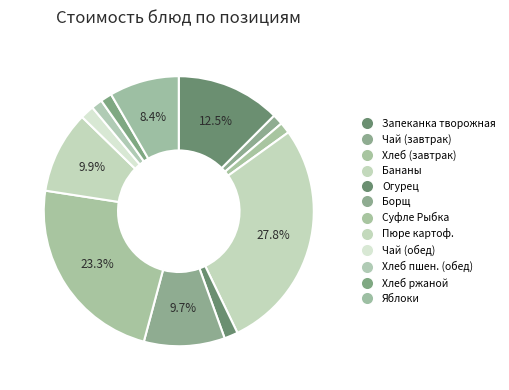

How many segments does this pie chart have?

12